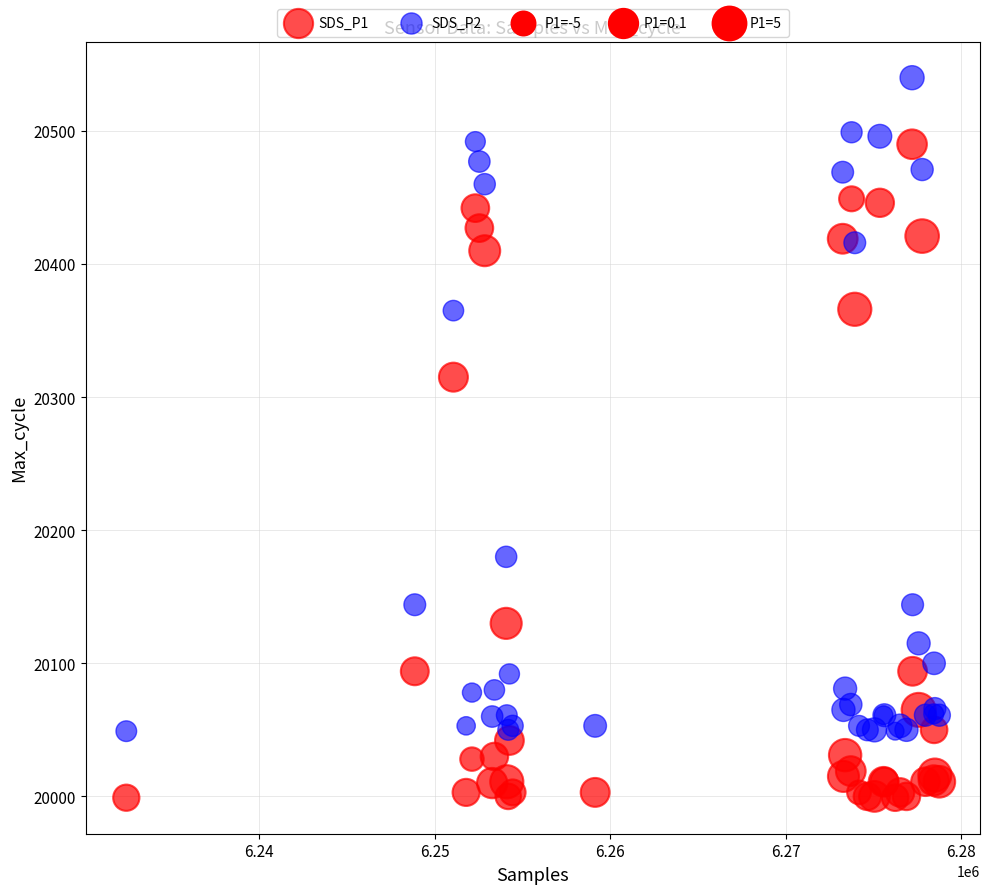

Across all series, what Y value is closest to 20269?

20315